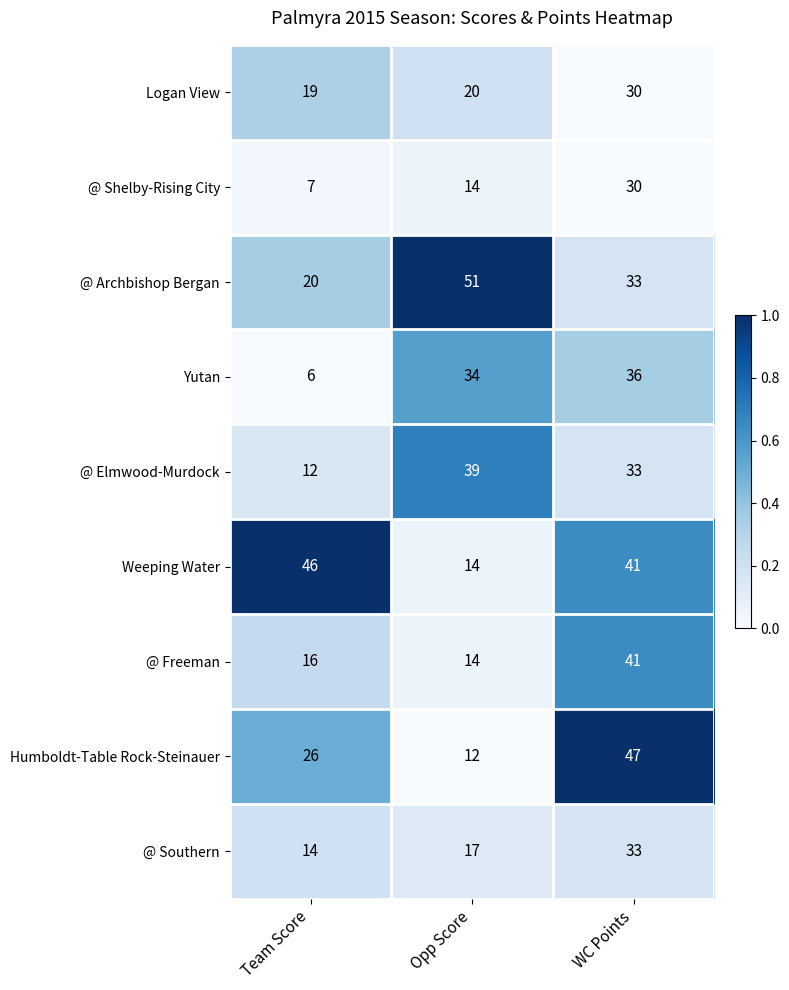

What is the maximum value shown in the chart?

51